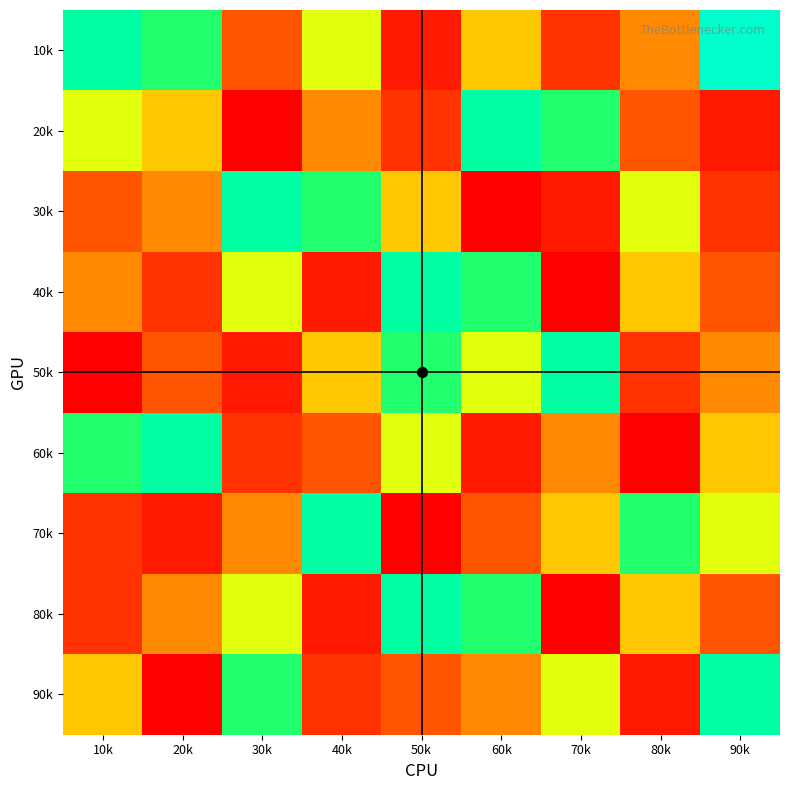

Rank the series at 10k from lowest to highest value.

50k, 70k, 80k, 30k, 40k, 90k, 20k, 60k, 10k